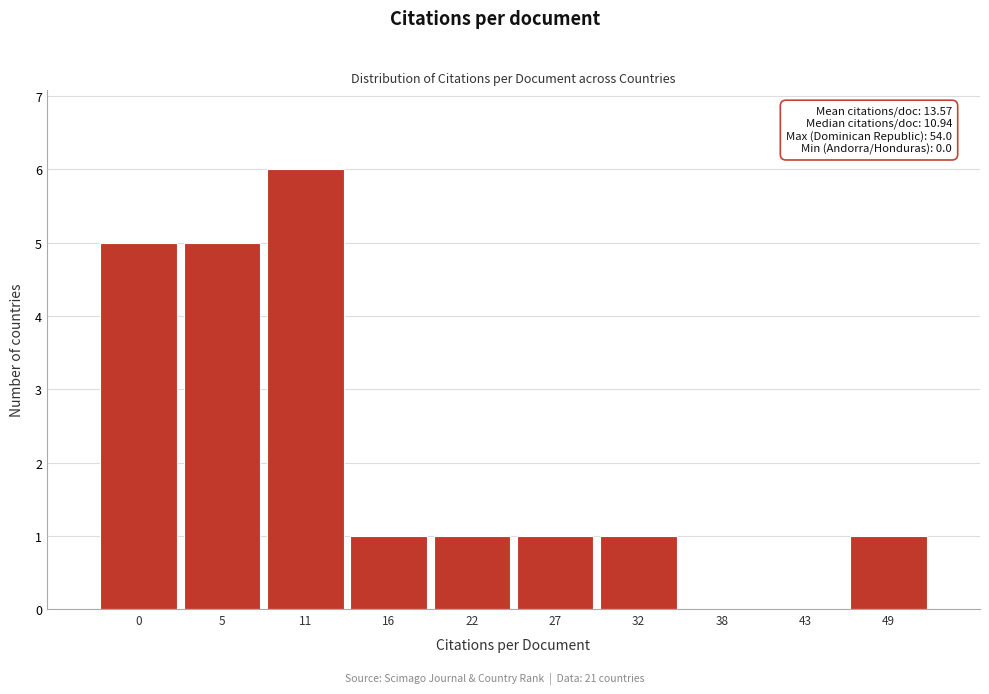

Reading left to right, extract all data points from this chart.

0=5	5=5	11=6	16=1	22=1	27=1	32=1	38=0	43=0	49=1